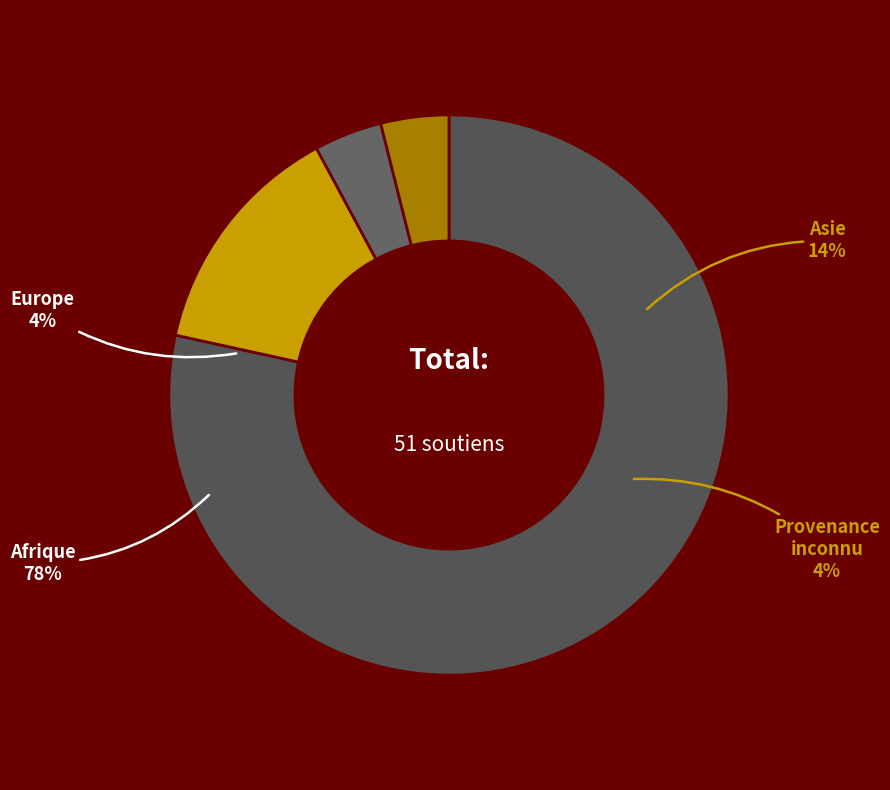

Does any single category account for the majority?

Yes